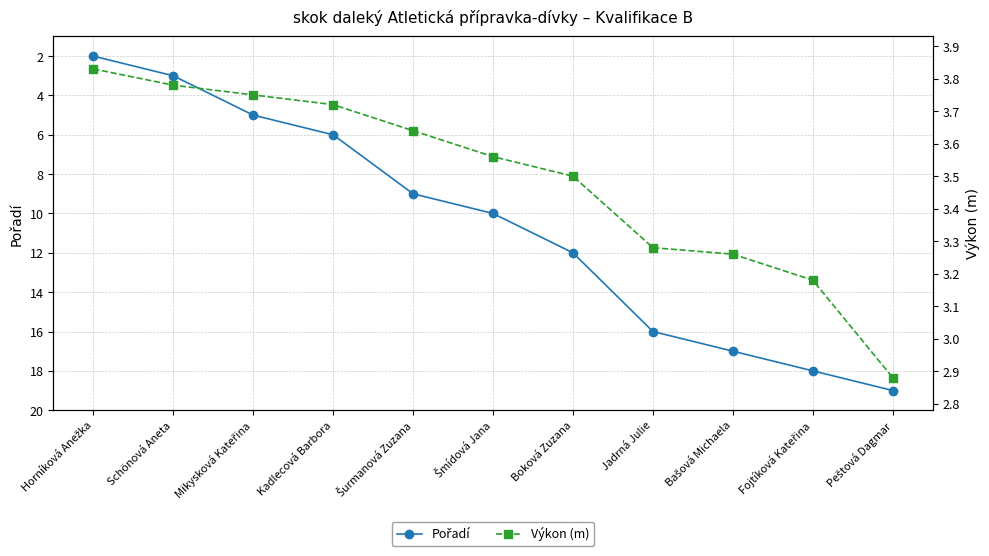

At how many categories does at least one series exceed 14?

4